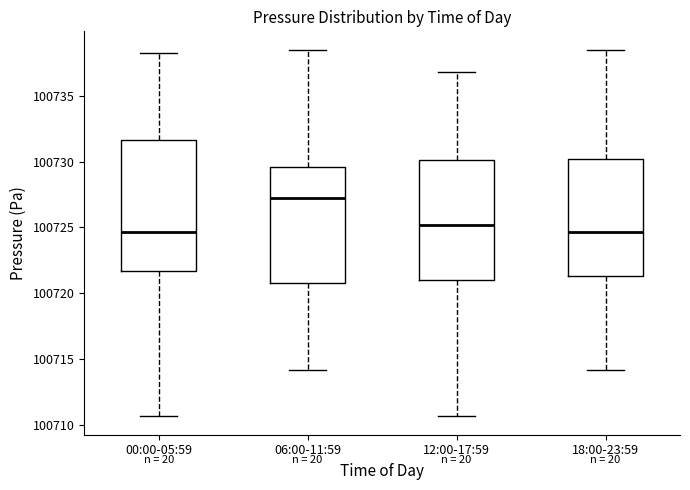

Reading left to right, transcribe this box plot: for each box, give where its median line is, the range the box spans, and where its two whiskers end, as read against the y-axis. The values are not printed on the chart, so give them approximately, as read against the axis.

00:00-05:59: median 100724.5, box 100721.5 to 100731.5, whiskers 100710.5 to 100738.5
06:00-11:59: median 100727.0, box 100721.0 to 100729.5, whiskers 100714.0 to 100738.5
12:00-17:59: median 100725.0, box 100721.0 to 100730.0, whiskers 100710.5 to 100737.0
18:00-23:59: median 100724.5, box 100721.5 to 100730.0, whiskers 100714.0 to 100738.5